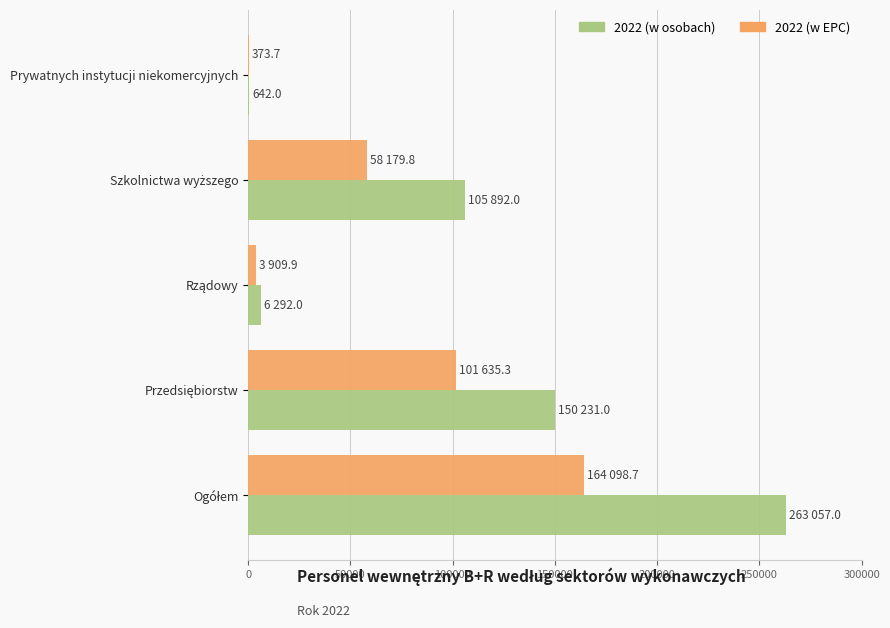

Which series has the largest total across all categories?

2022 (w osobach)